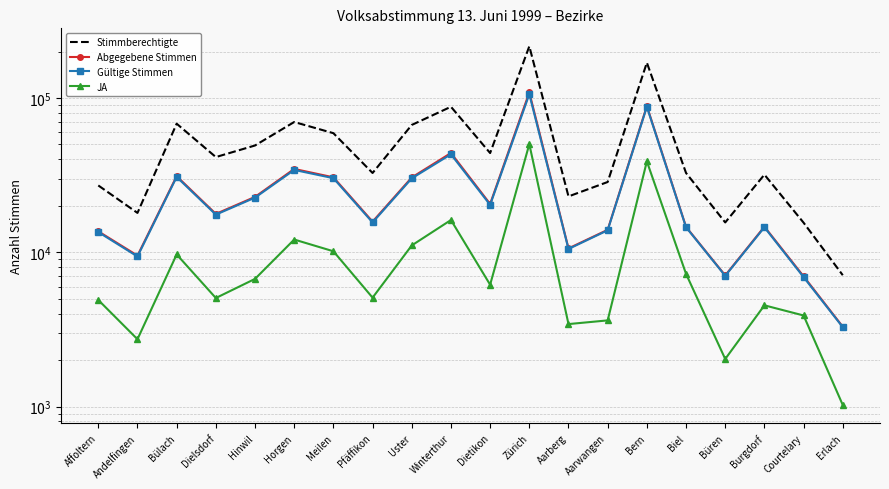

What is the label of the 17th point from the left?

Büren